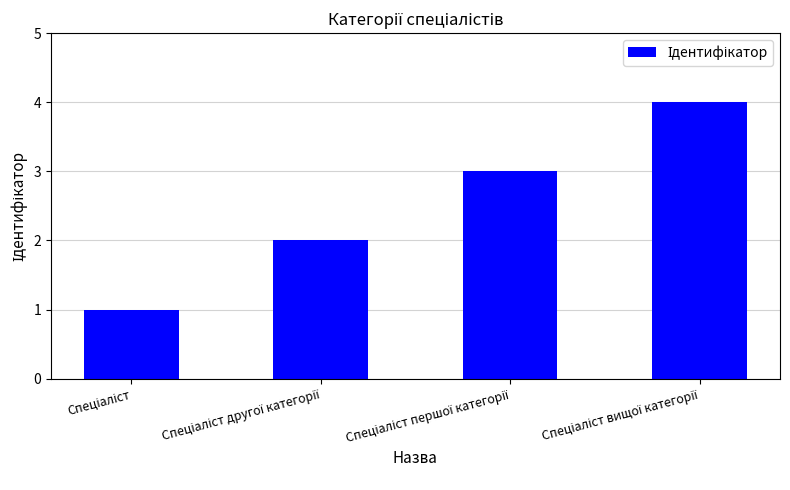

What is the difference between the maximum and minimum values?

3